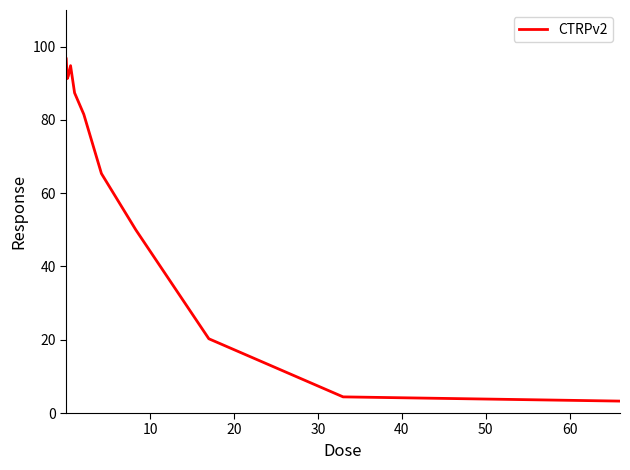

What is the difference between the second highest and second lowest values?

91.7